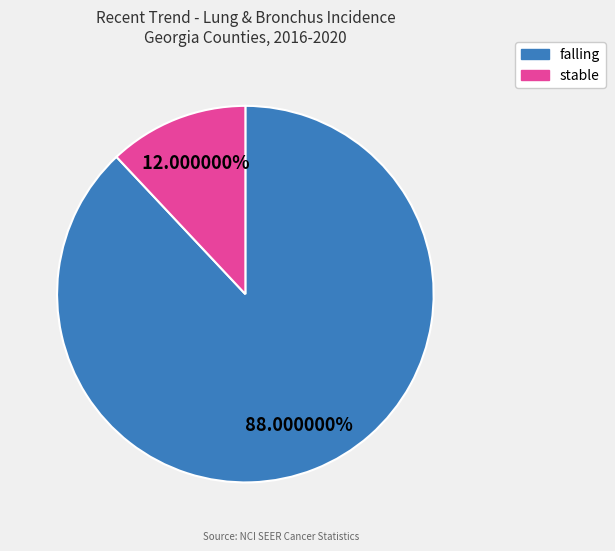

How many segments does this pie chart have?

2